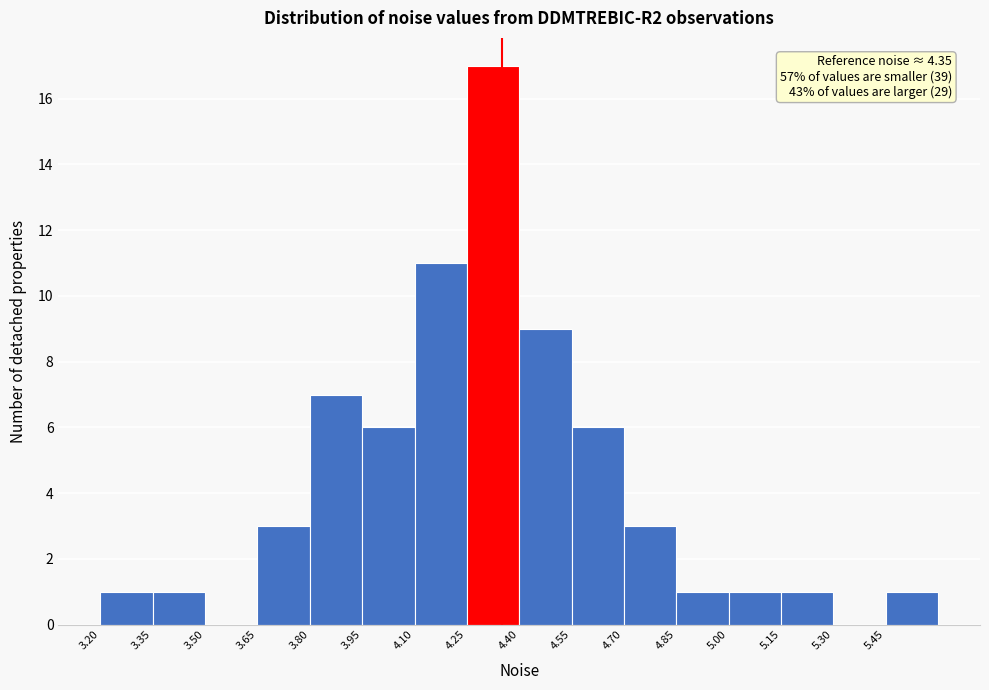

Which range on the x-axis has the tallest bar?

4.25 to 4.40